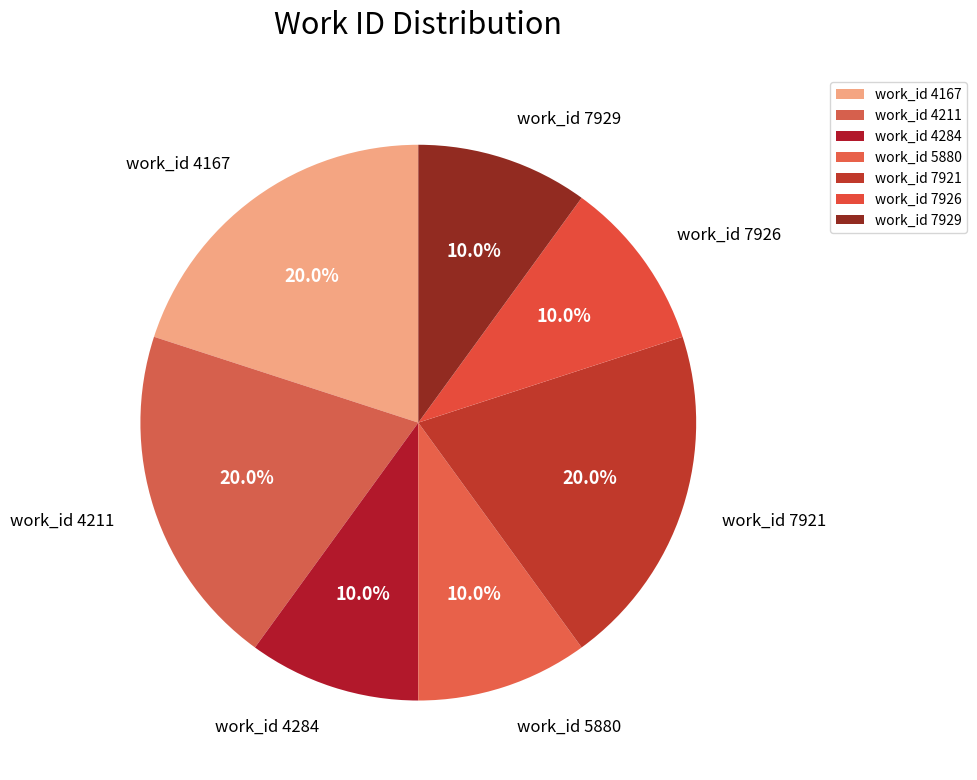

Between work_id 7929 and work_id 4211, which is larger?

work_id 4211